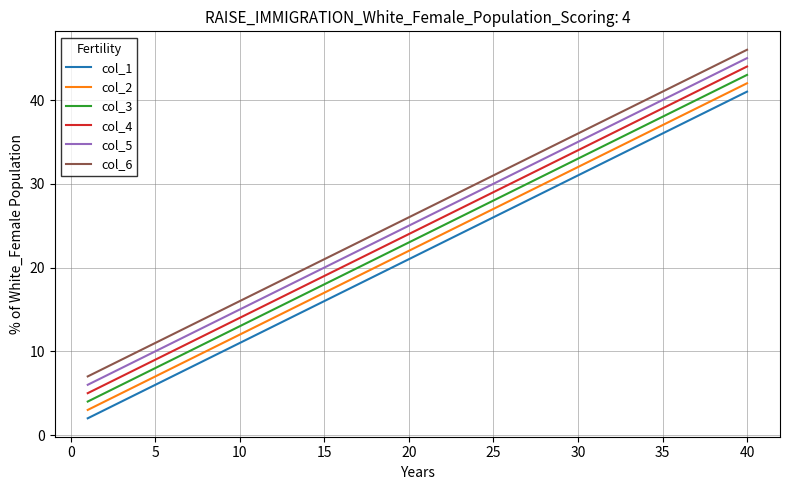

True or false: col_1 and col_6 cross at least once.

False